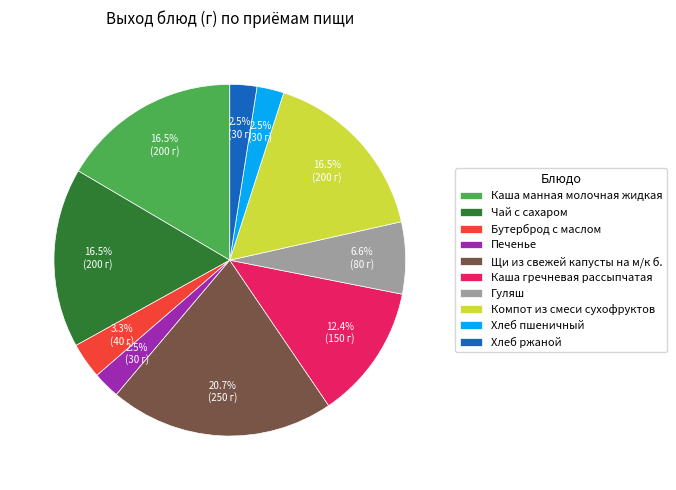

How much of the chart is everything except Хлеб пшеничный?

97.5%